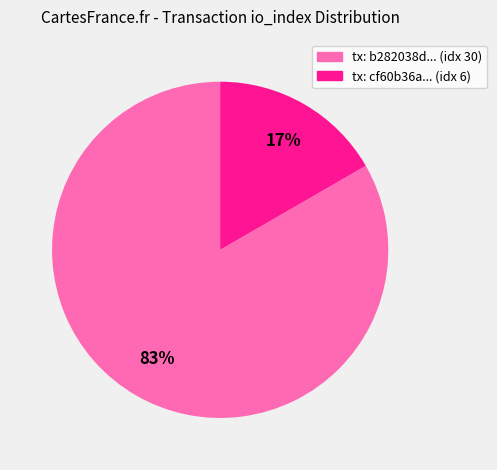

Rank the categories by value from highest to lowest.

tx: b282038d... (idx 30), tx: cf60b36a... (idx 6)